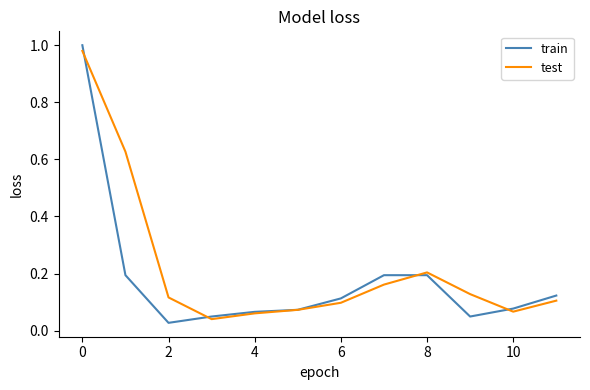

True or false: test has a value of 0.2 at 8.

True